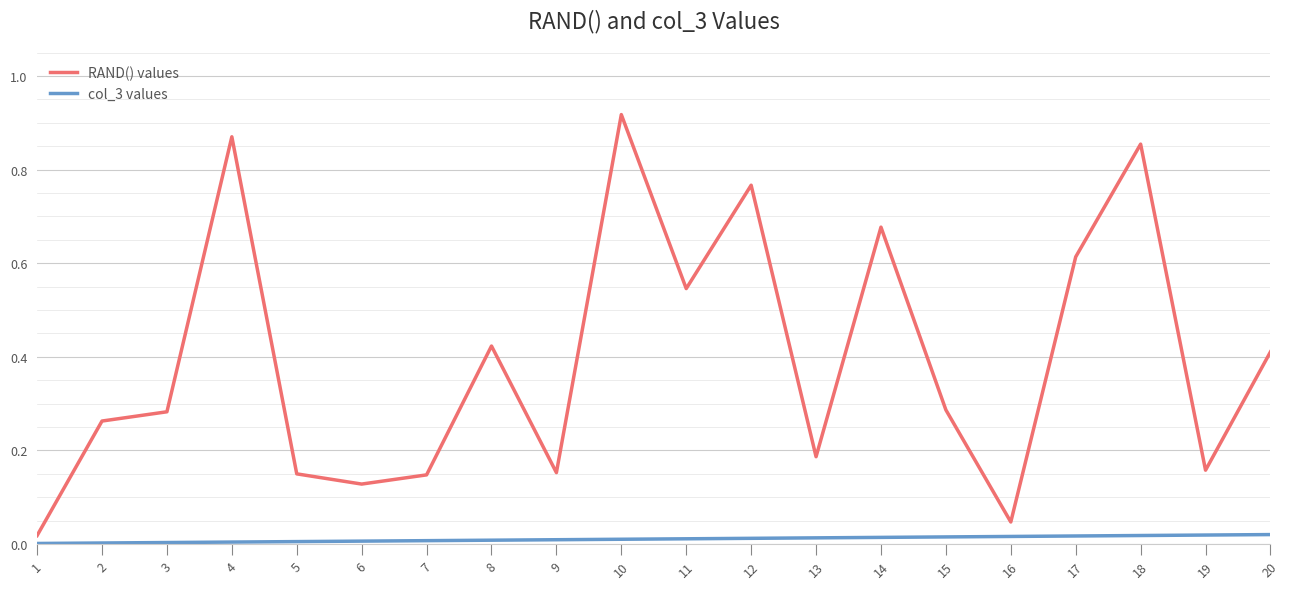

At how many categories does at least one series exceed 0?

20